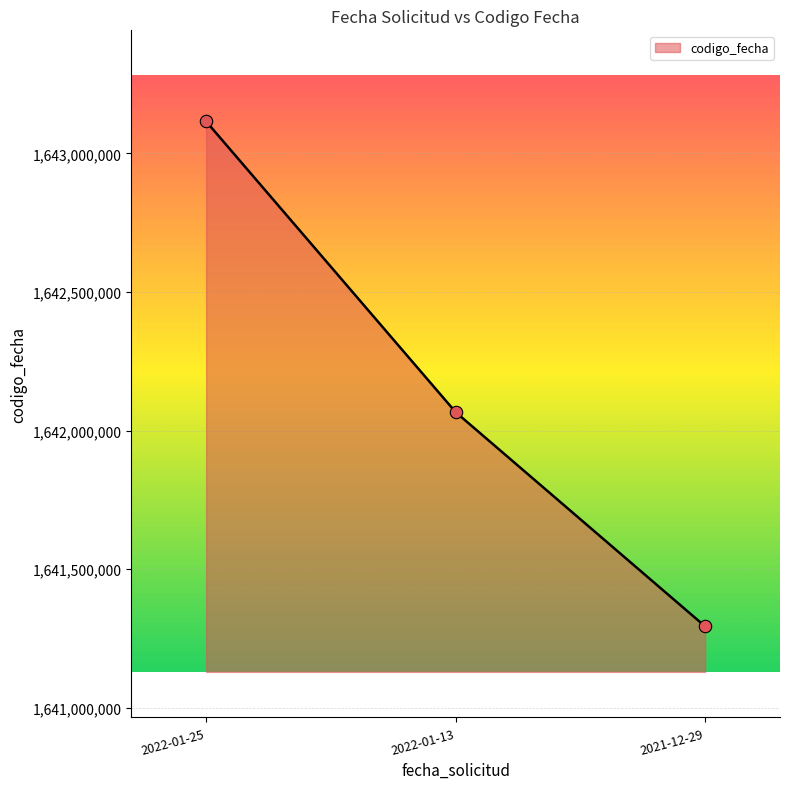

What is the change in value from 2022-01-13 to 2021-12-29?

-772912